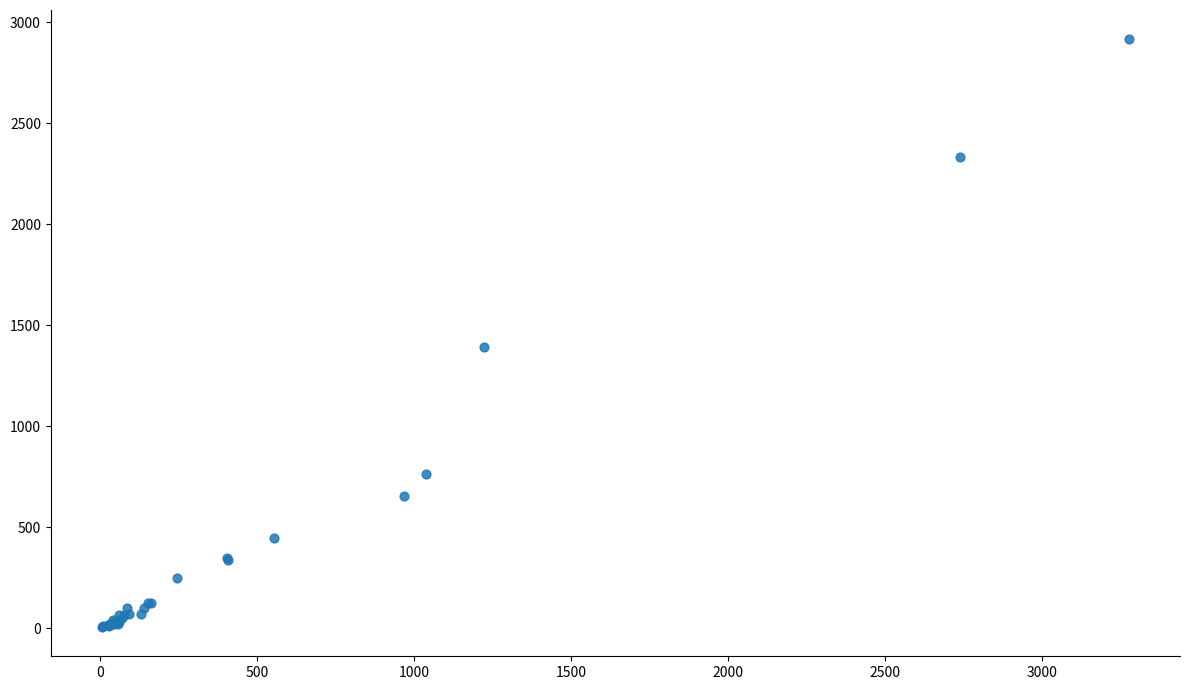

What Y value in the scatter plot is closest to 1460?

1390.6